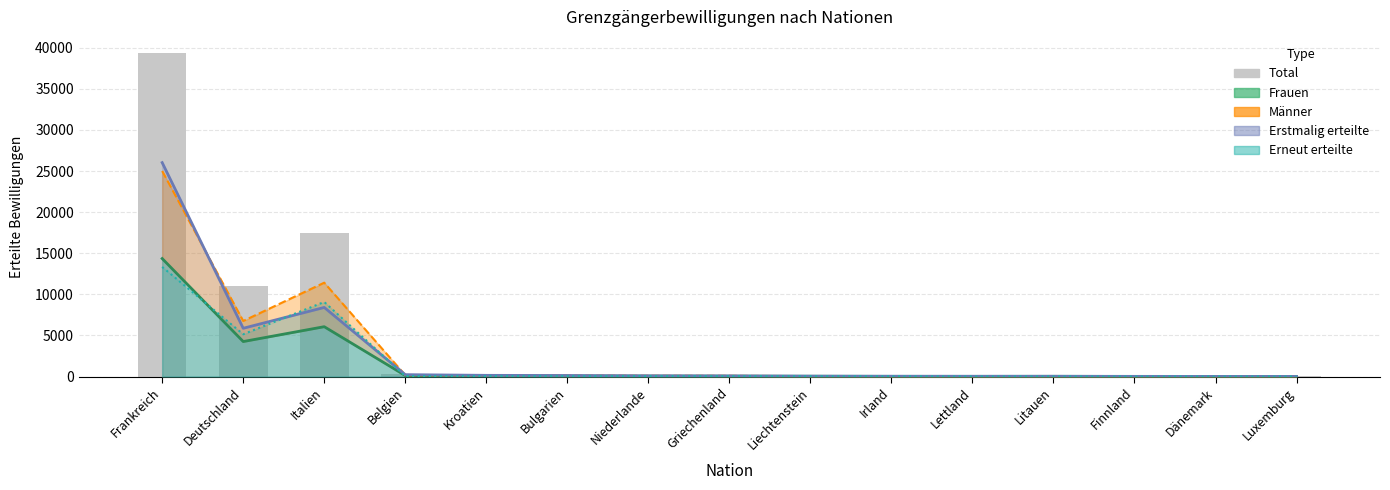

Does the chart contain stacked bars?

No